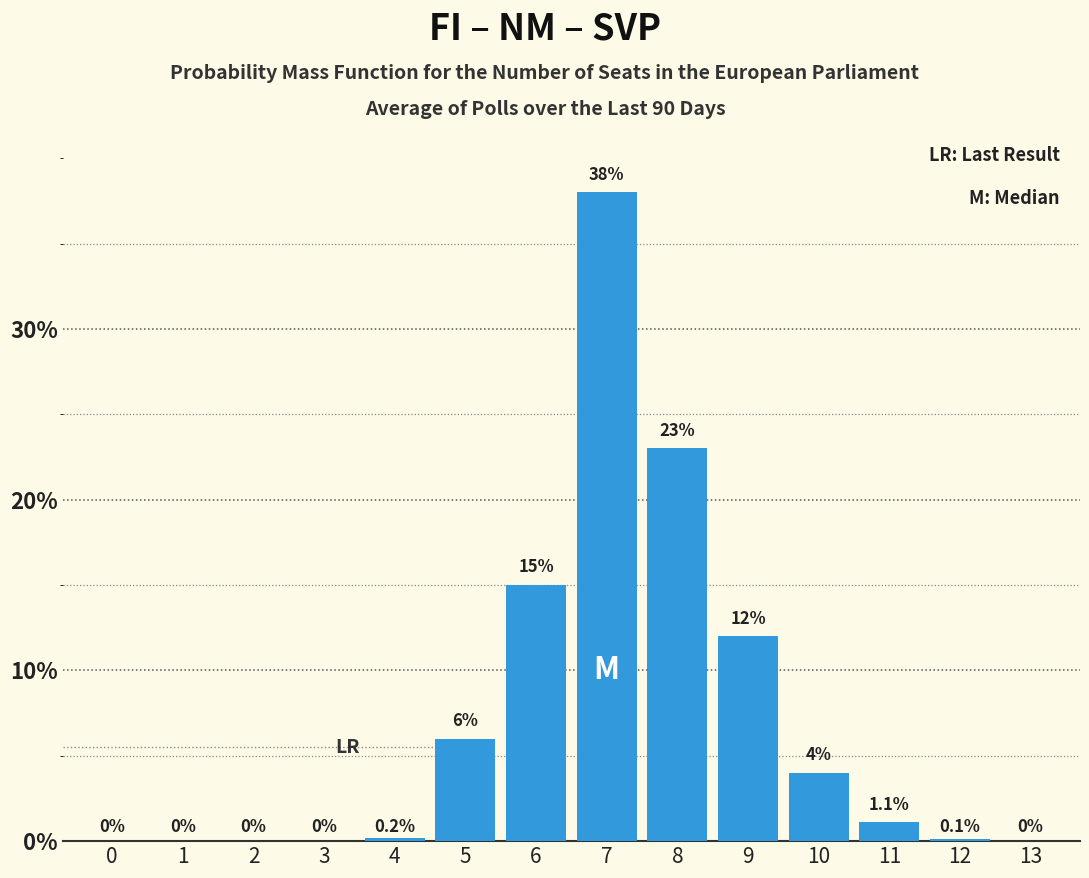

Reading left to right, extract all data points from this chart.

0=0.0	1=0.0	2=0.0	3=0.0	4=0.2	5=6.0	6=15.0	7=38.0	8=23.0	9=12.0	10=4.0	11=1.1	12=0.1	13=0.0